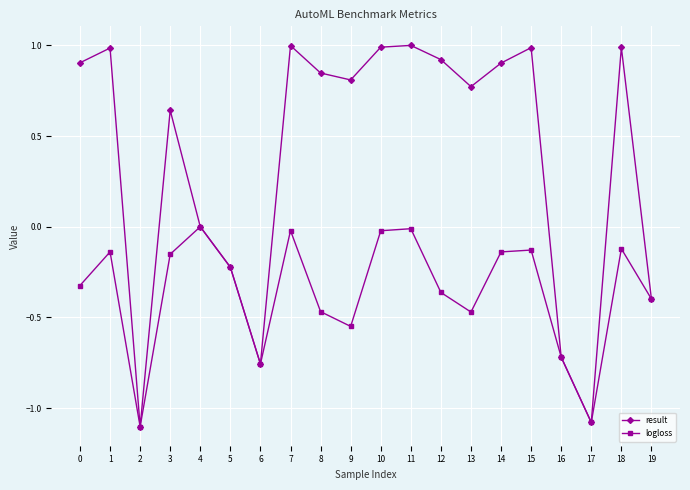

How many lines are shown in the chart?

2